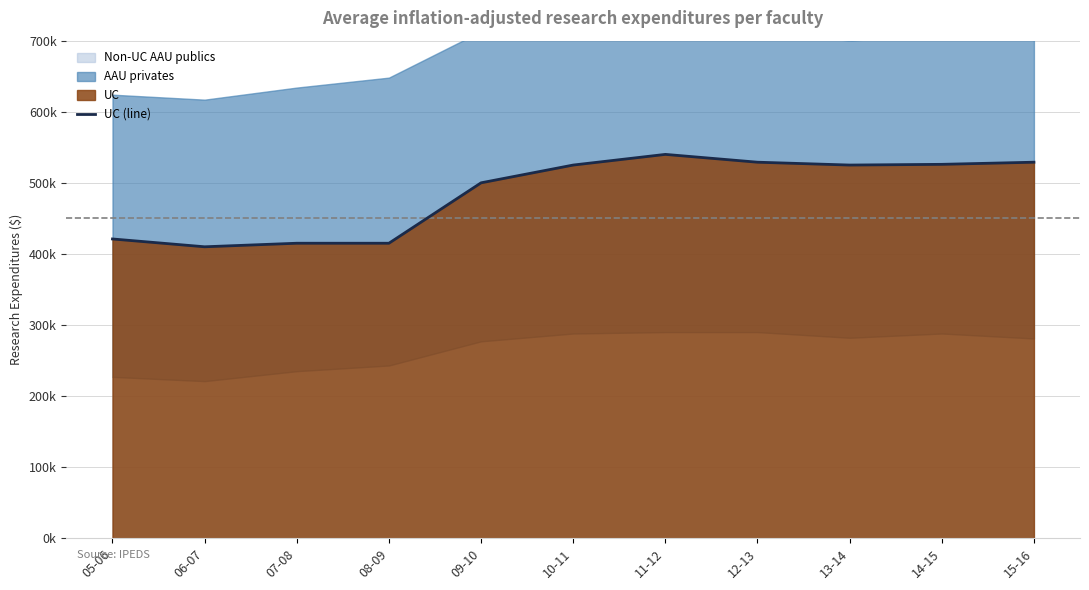

What is the ratio of the value at 08-09 to the value at 15-16?

0.8